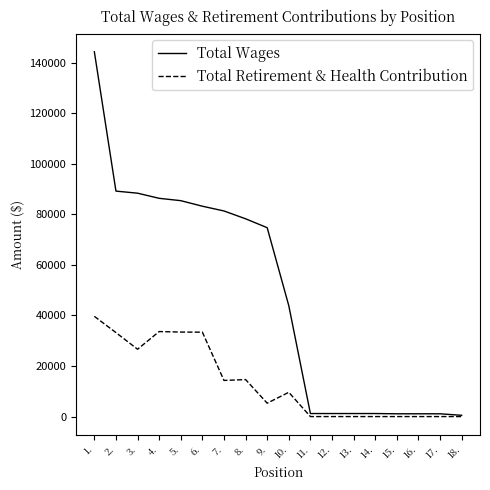

The value of Total Retirement & Health Contribution at 16. is -23847. True or false?

False